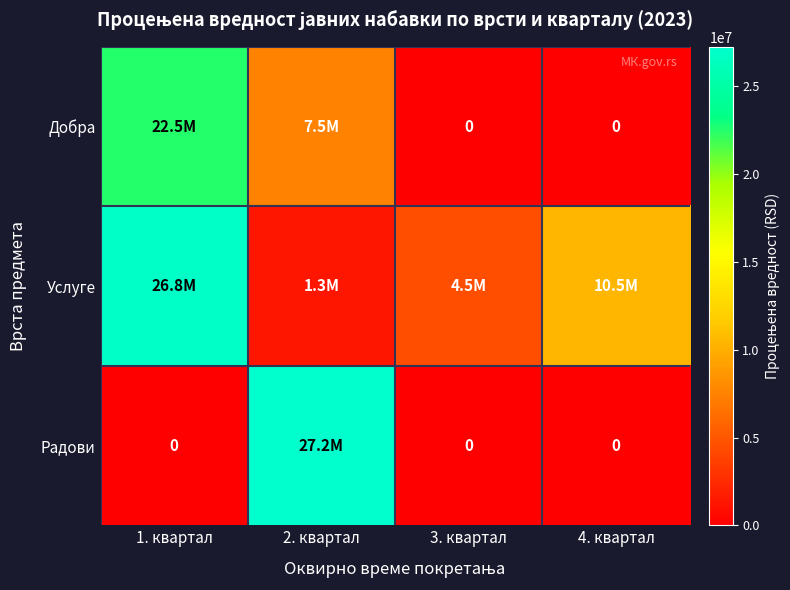

The Радови series shows -11950641 at 3. квартал. True or false?

False